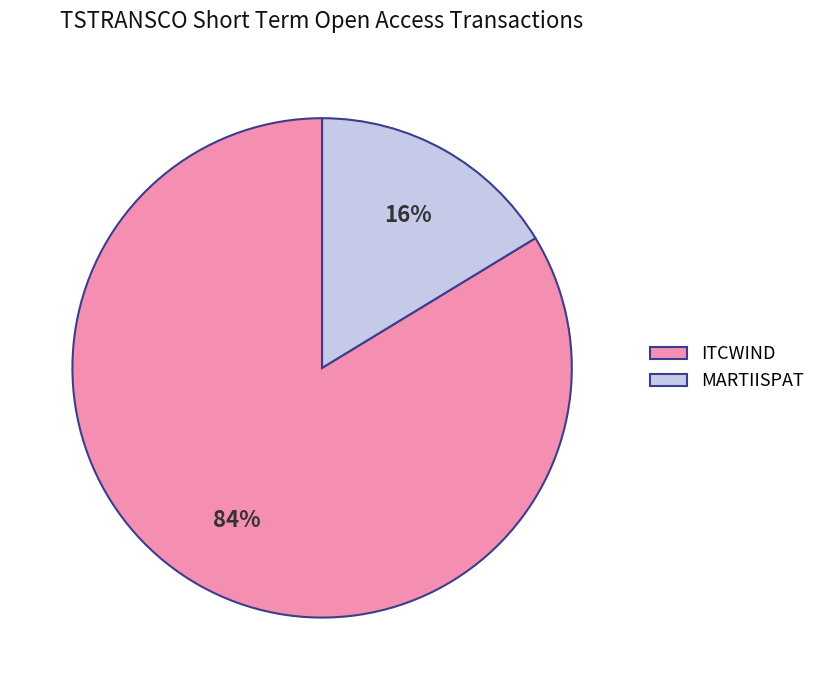

Which category has the smallest portion of the pie?

MARTIISPAT